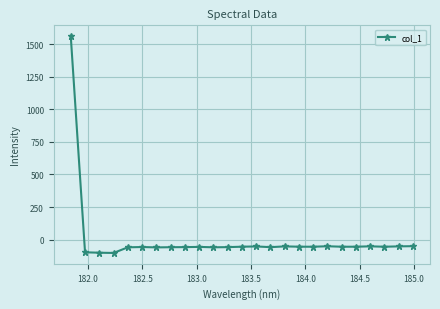

What is the greatest value displayed?

1562.4